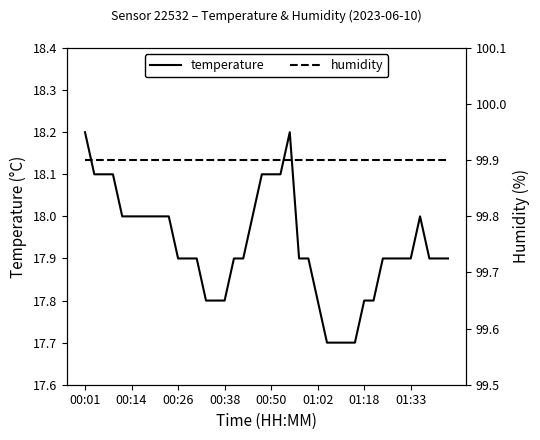

What are all the series names shown in the legend?

temperature, humidity